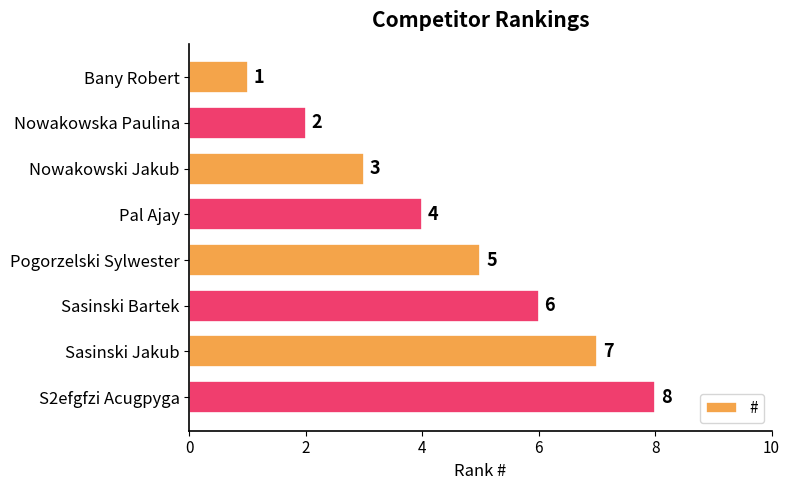

Between Pogorzelski Sylwester and Sasinski Jakub, which is larger?

Sasinski Jakub